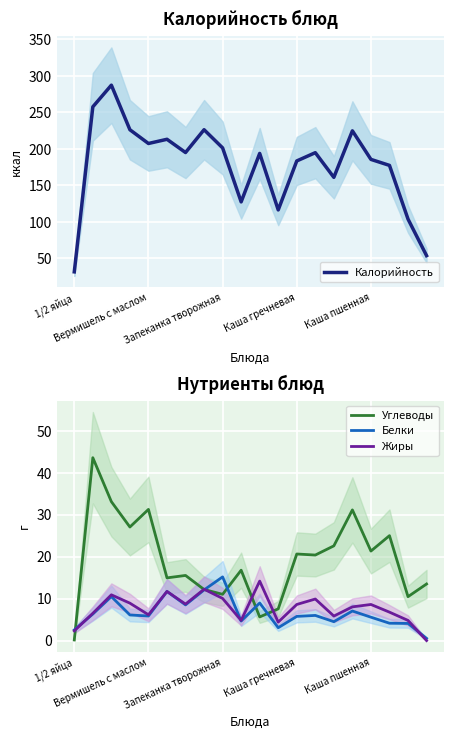

What is the highest value of the Калорийность series?

287.3